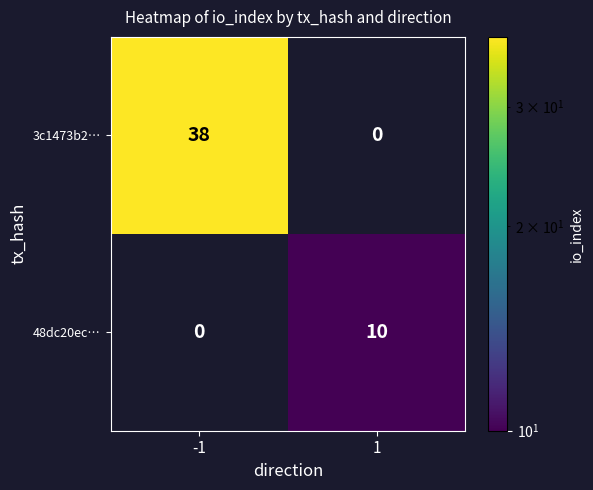

At how many categories does at least one series exceed 13?

1